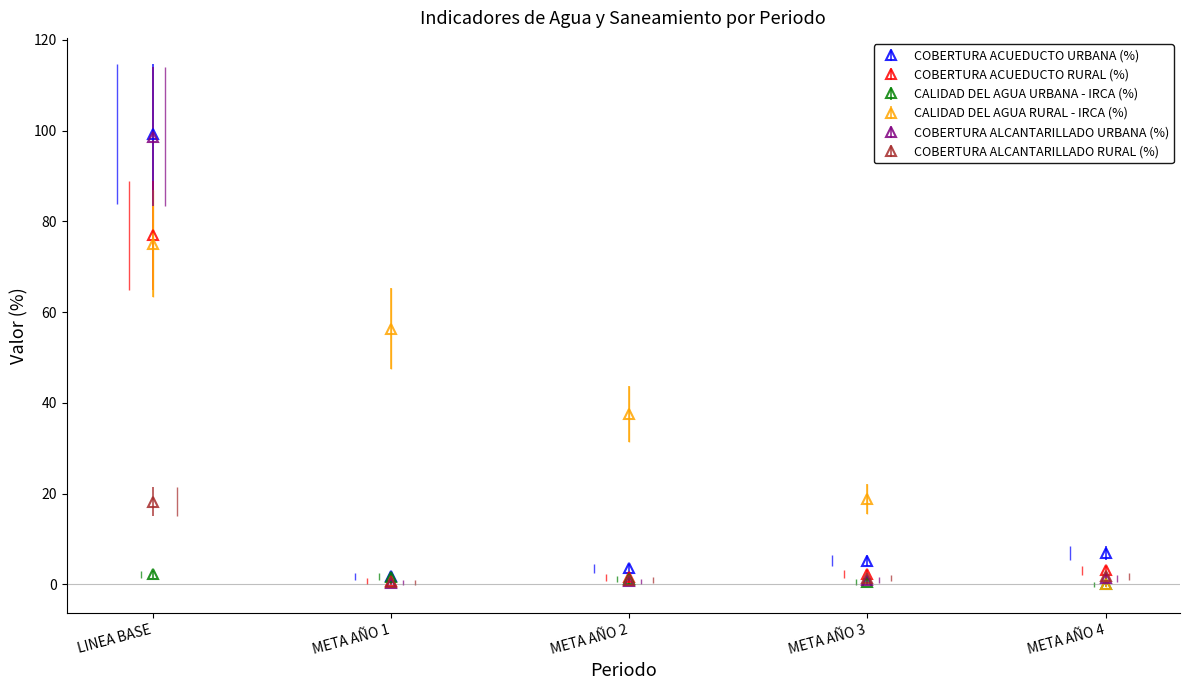

What is the average value of the COBERTURA ALCANTARILLADO RURAL (%) series?

4.5